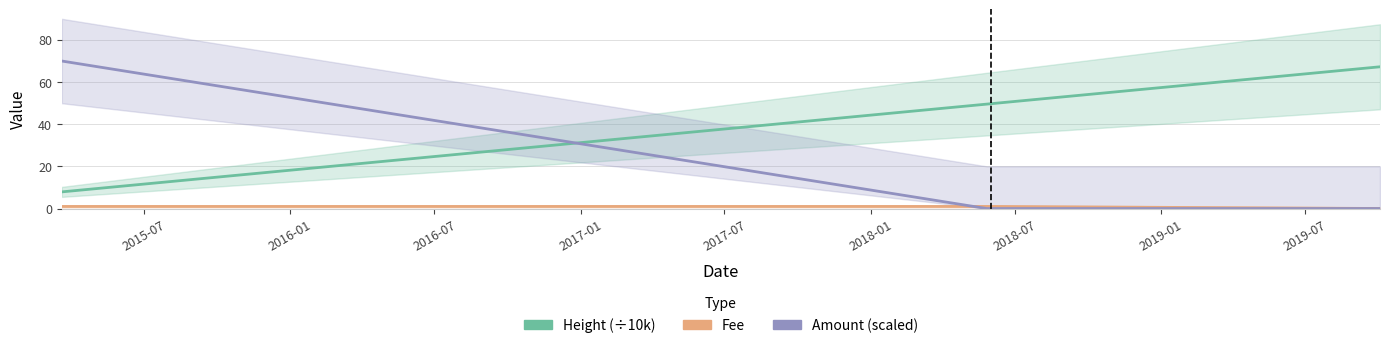

What is the greatest value displayed?

69.9